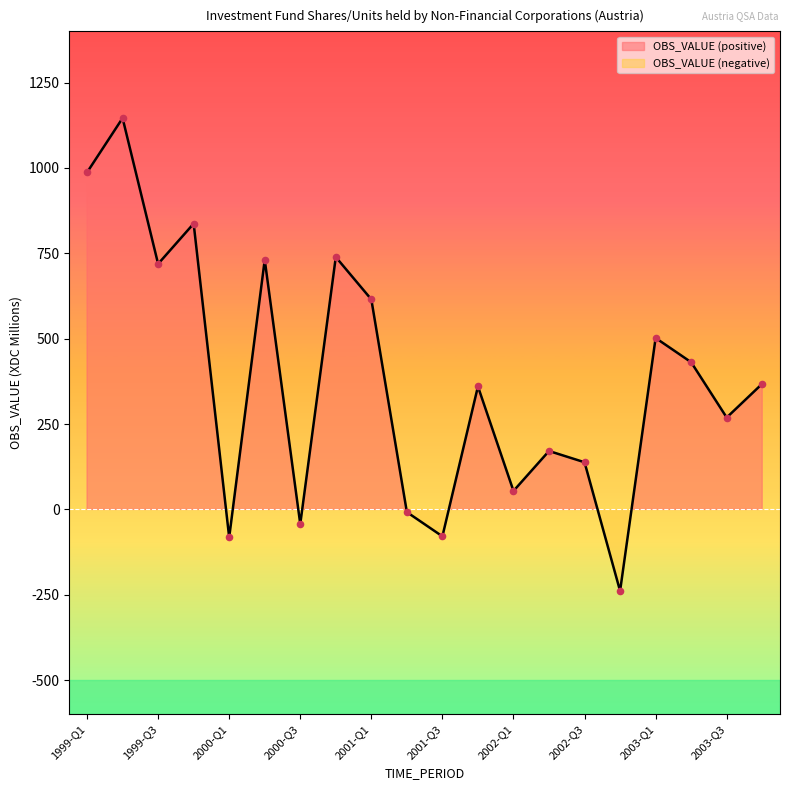

Between 2000-Q3 and 2002-Q2, which is larger?

2002-Q2